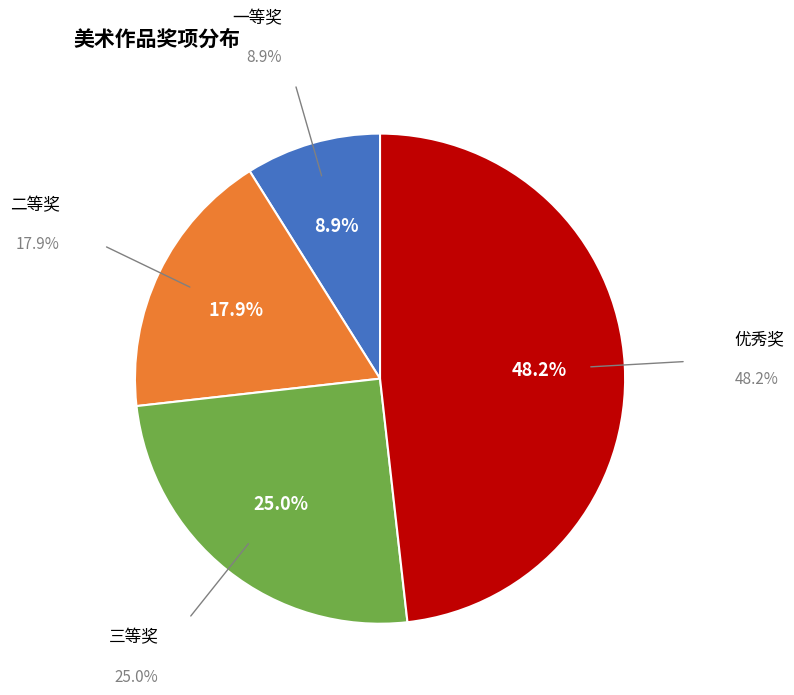

To the nearest percent, what is the average slice percentage?

25%